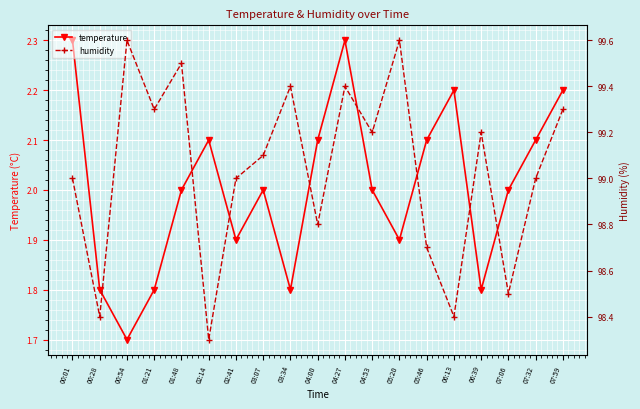

Which series changed the most between 00:54 and 07:32?

humidity